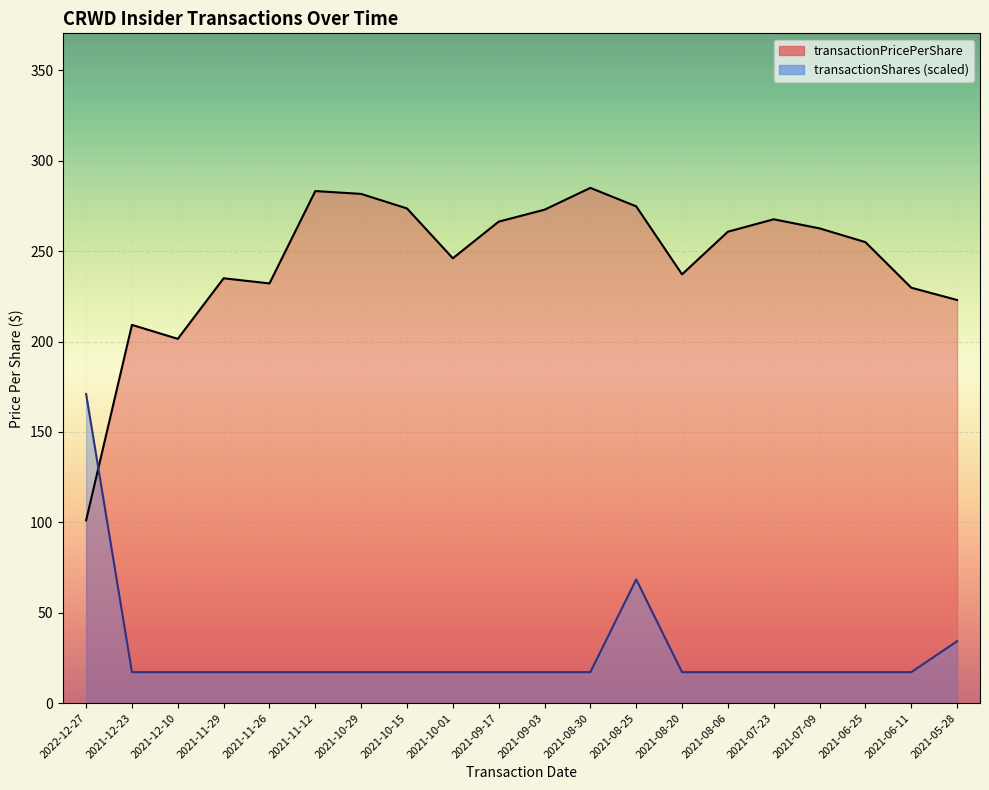

Does the chart display data point markers on the line(s)?

No